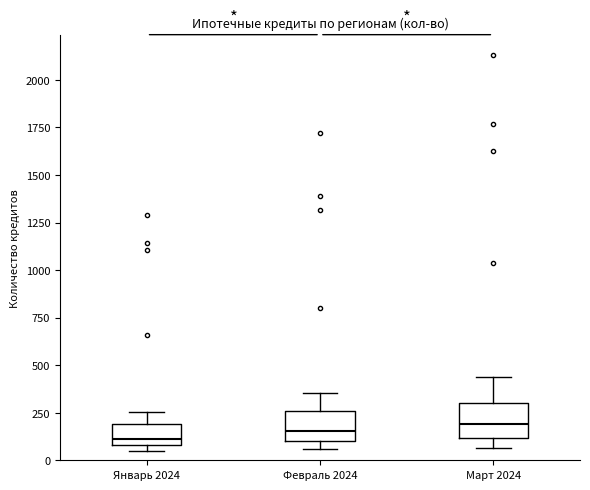

Reading left to right, read every box against the y-axis: the position of its median line, the range the box covers, and the ends of its whiskers. The values are not printed on the chart, so give them approximately, as read against the axis.

Январь 2024: median 100 (just above the box's lower edge), box 100 to 200, whiskers 50 to 250
Февраль 2024: median 150, box 100 to 250, whiskers 50 to 350
Март 2024: median 200, box 100 to 300, whiskers 50 to 450